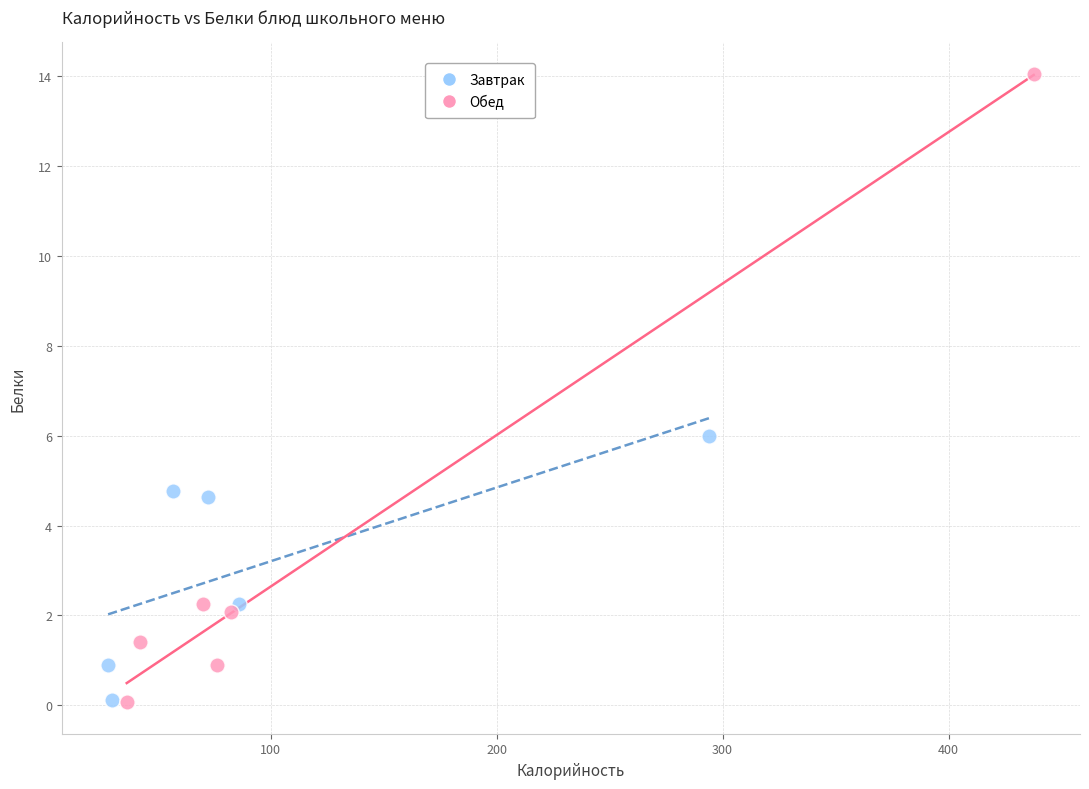

Which series has the widest spread of Y values?

Обед